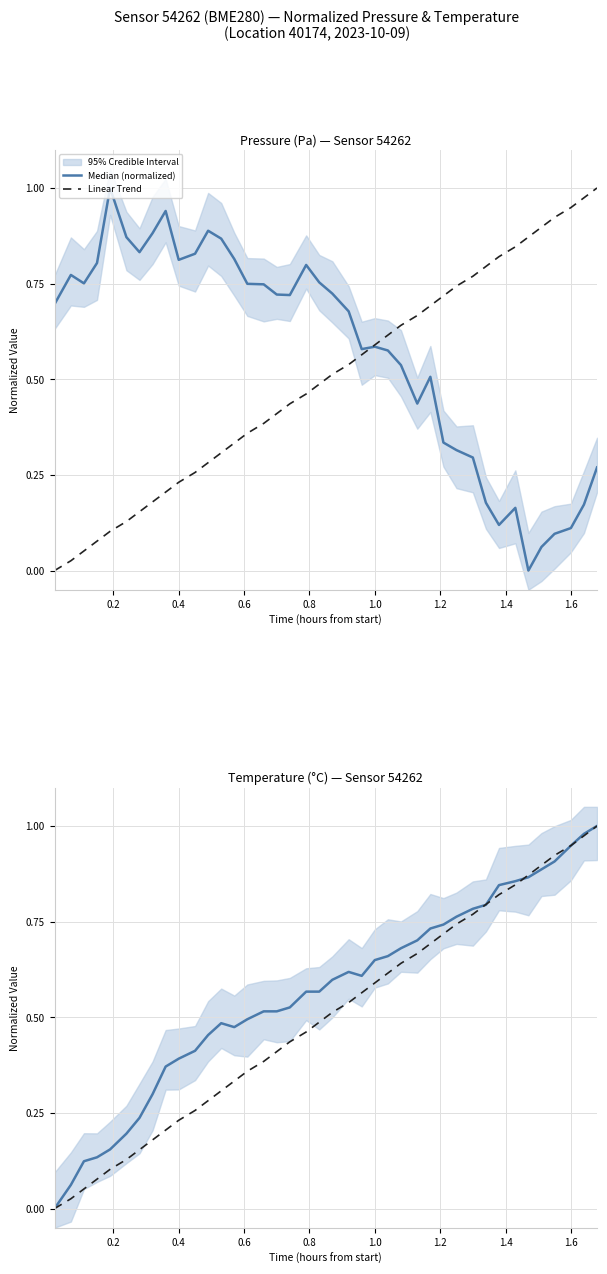

True or false: Median (normalized) has more than 1 points higher than both neighbors.

True